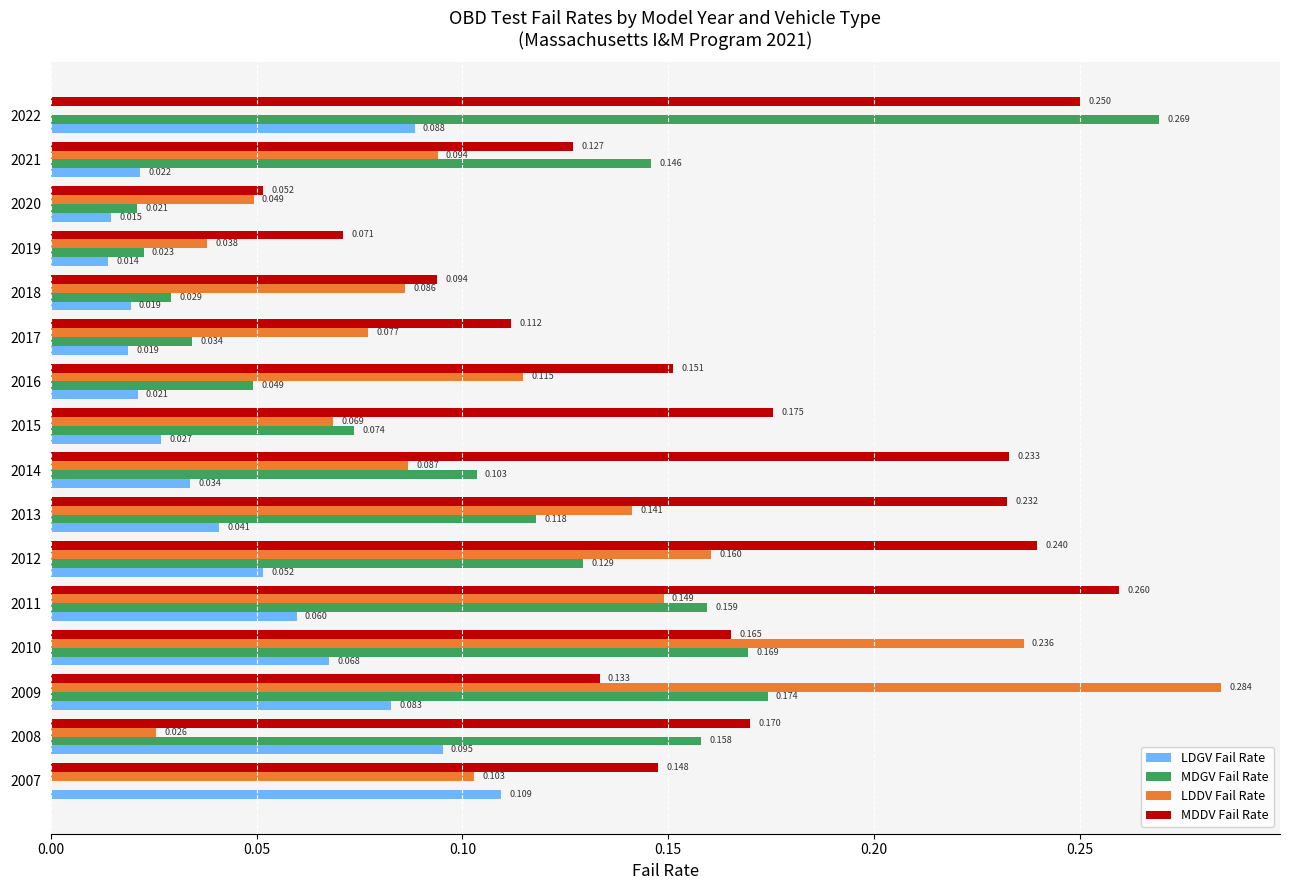

Is the value of LDDV Fail Rate at 2007 greater than the value of MDDV Fail Rate at 2019?

Yes